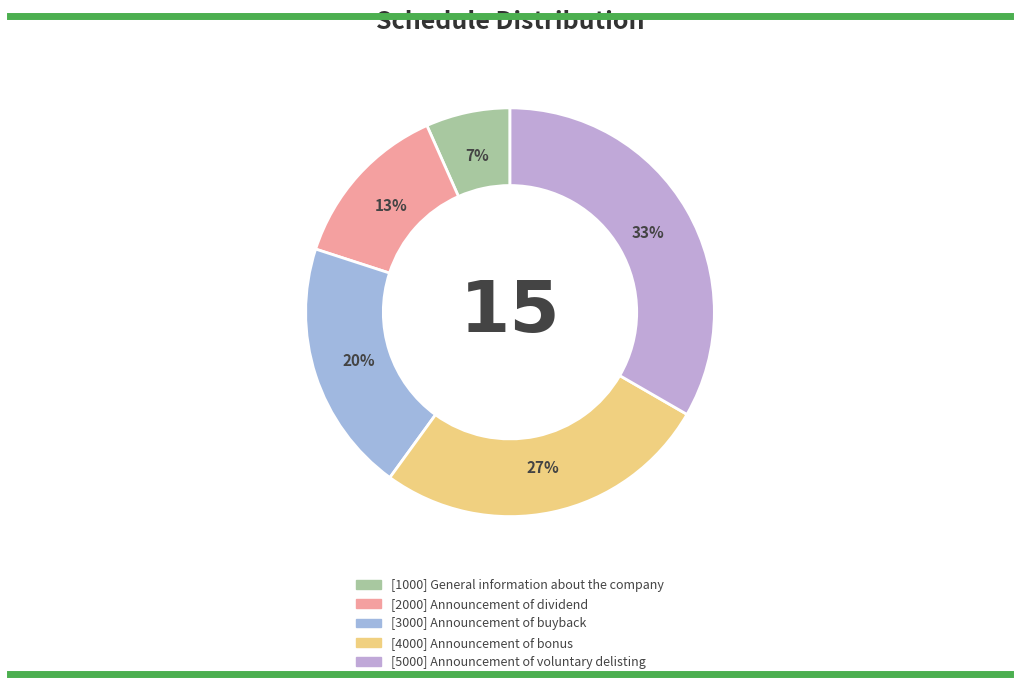

What is the change in value from [2000] Announcement of dividend to [4000] Announcement of bonus?

+2